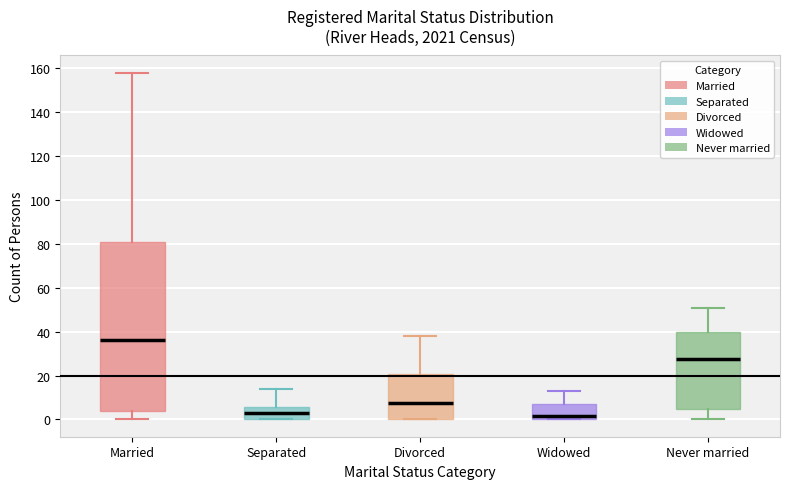

Reading left to right, transcribe this box plot: for each box, give where its median line is, the range the box spans, and where its two whiskers end, as read against the y-axis. The values are not printed on the chart, so give them approximately, as read against the axis.

Married: median 36, box 4 to 82, whiskers 0 to 158
Separated: median 4, box 0 to 6, whiskers 0 to 14
Divorced: median 8, box 0 to 20, whiskers 0 to 38
Widowed: median 2, box 0 to 8, whiskers 0 to 14
Never married: median 28, box 4 to 40, whiskers 0 to 52